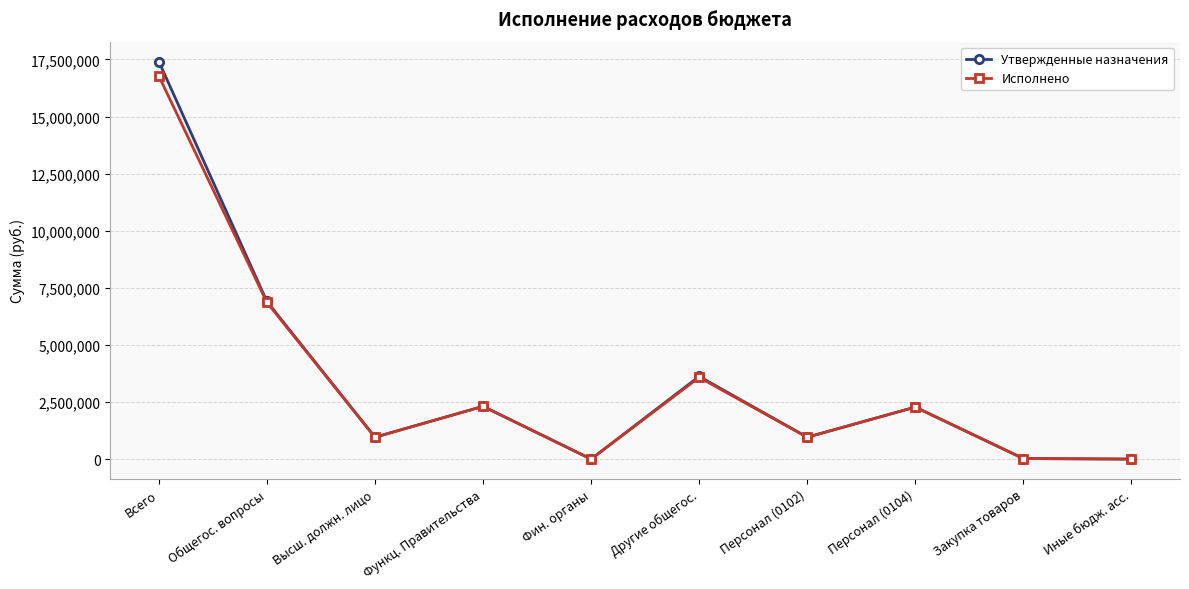

Where is the first local minimum for Утвержденные назначения?

Высш. должн. лицо